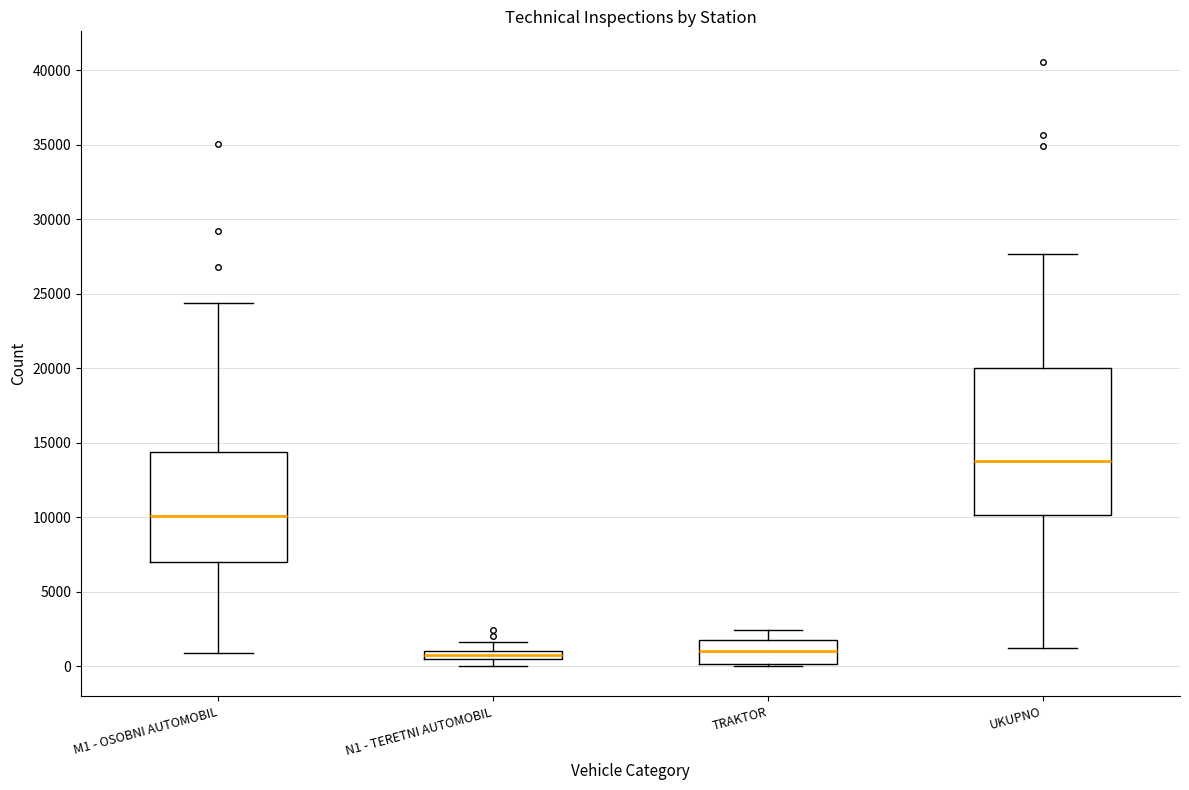

Comparing the boxes themselves (not the whiskers), which one is the tallest?

UKUPNO